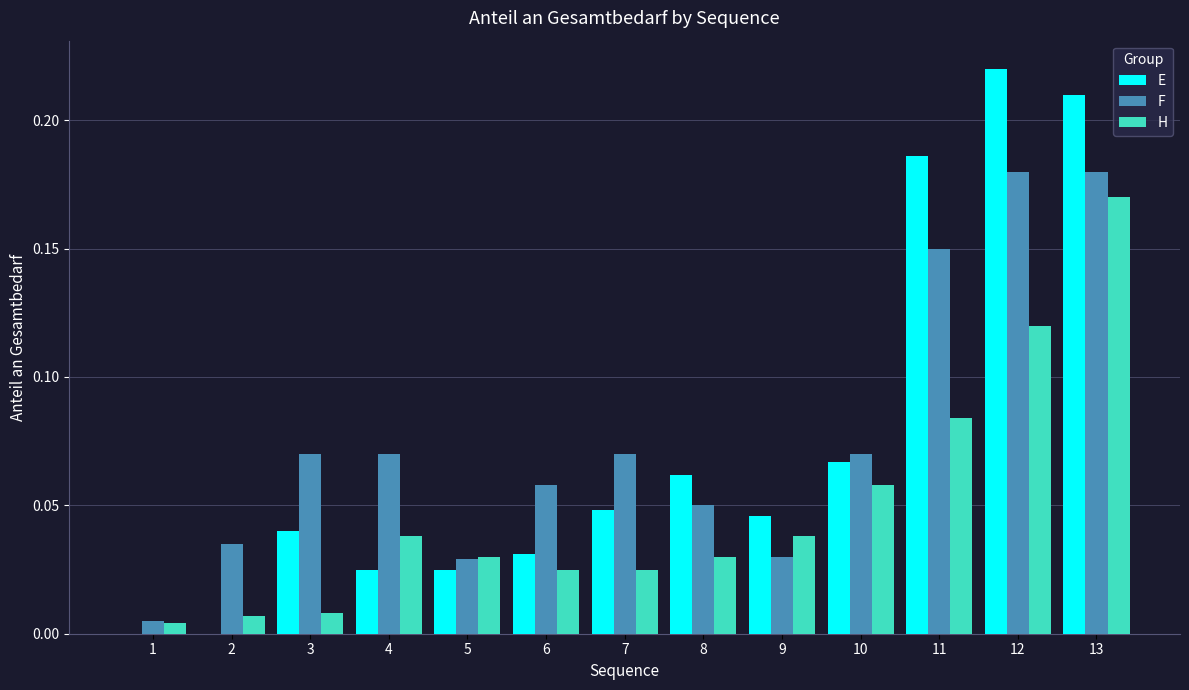

The value of H at 9 is 0.0. True or false?

True